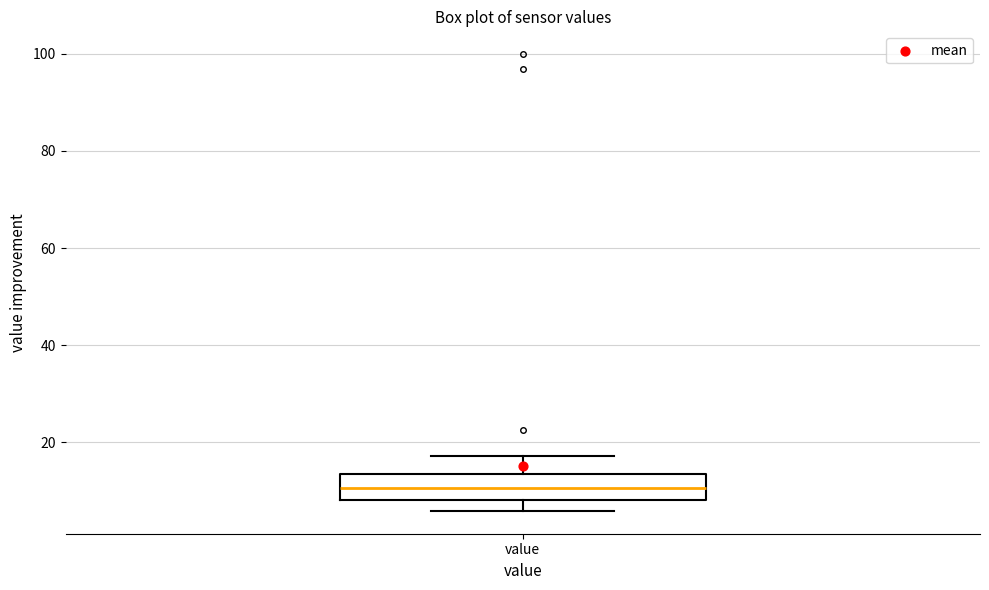

Transcribe this box plot: give where the median line is, the range the box spans, and where the two whiskers end, as read against the y-axis. The values are not printed on the chart, so give them approximately, as read against the axis.

median 10, box 8 to 14, whiskers 6 to 18